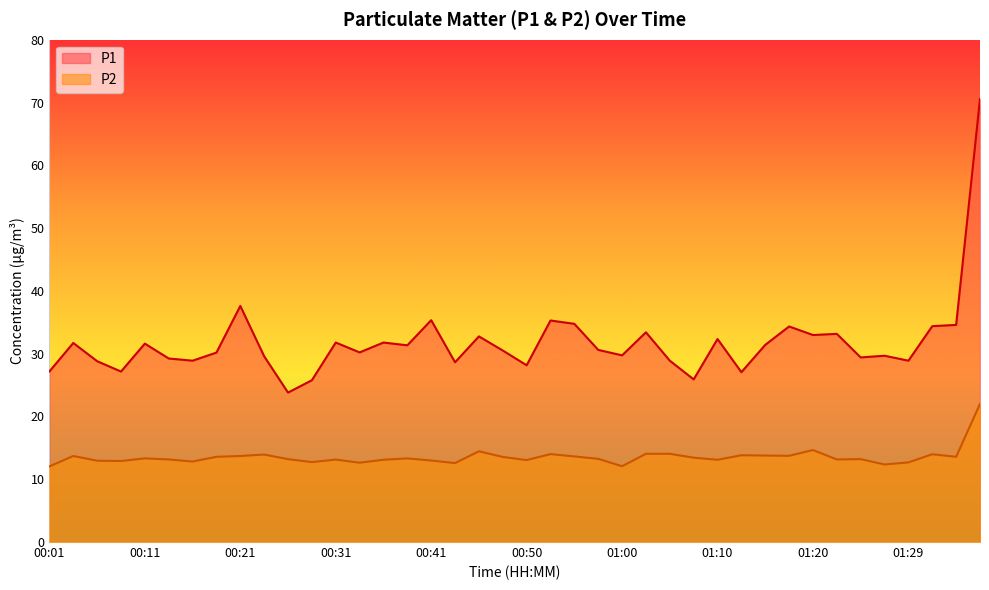

Where is the first local minimum for P2?

00:09